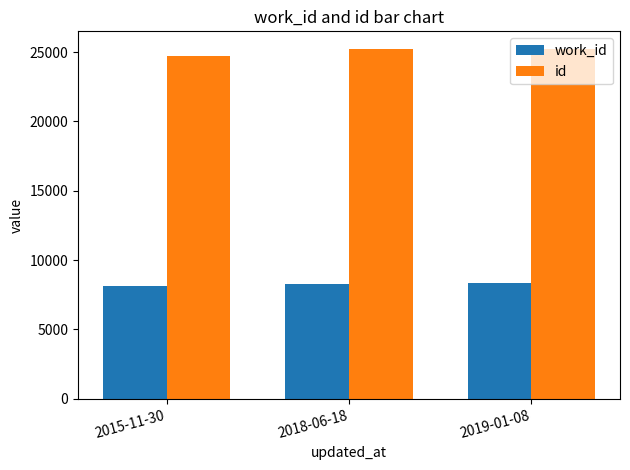

What is the spread (max minus min) of values at 2019-01-08?

16924